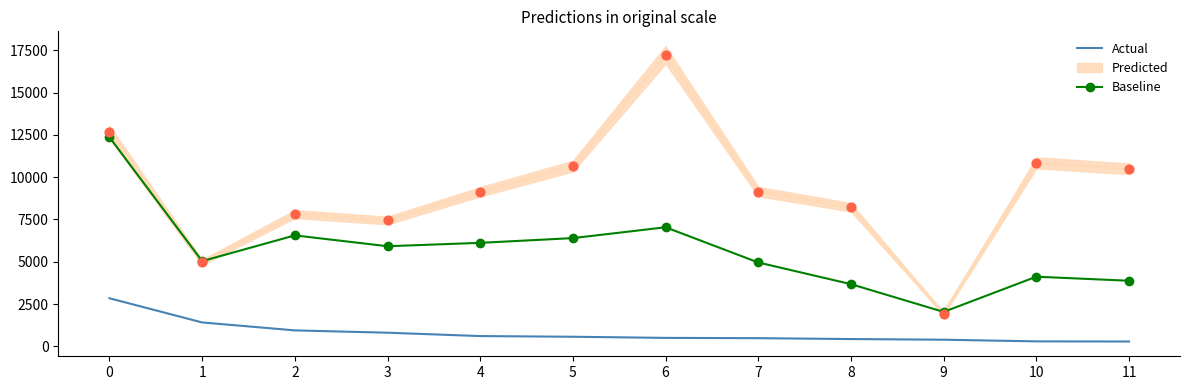

What is the total value across all series at 0?

15206